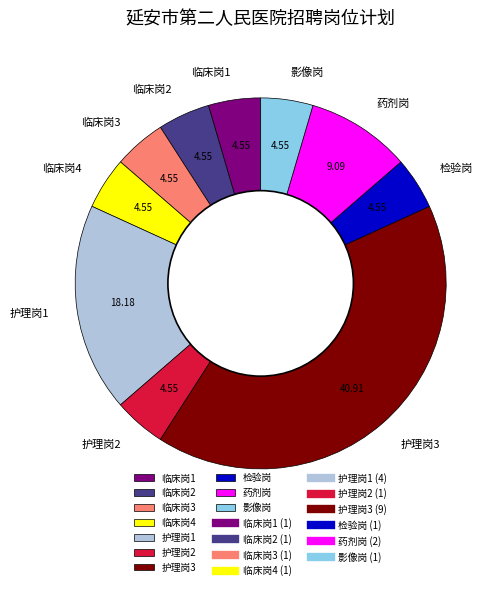

What is the largest slice in the pie chart?

护理岗3